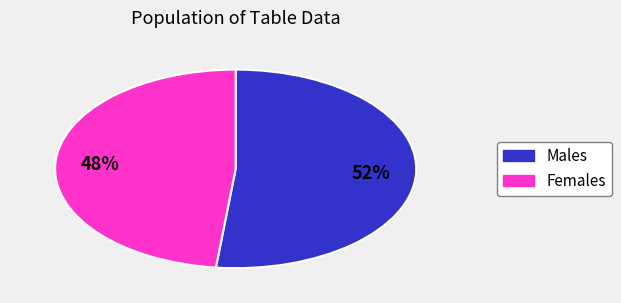

To the nearest percent, what is the average slice percentage?

50%